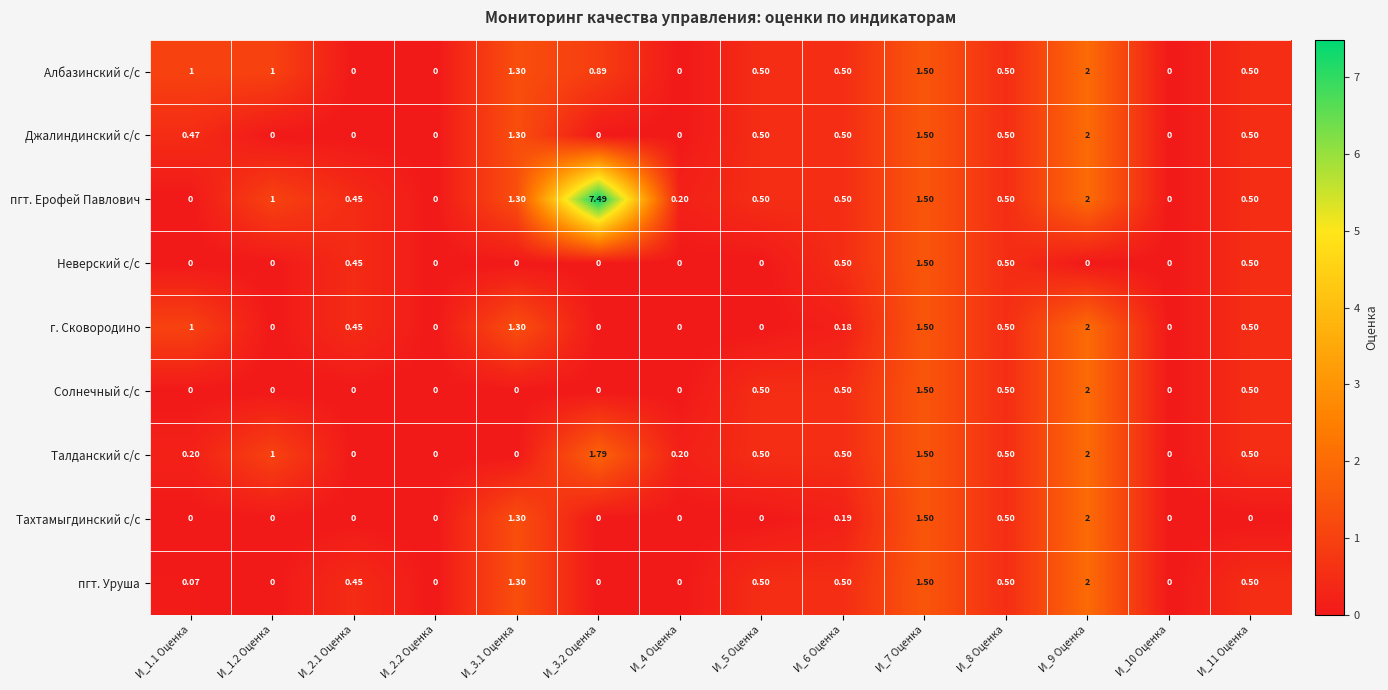

Is the value of пгт. Уруша at И_4 Оценка greater than the value of Неверский с/с at И_7 Оценка?

No